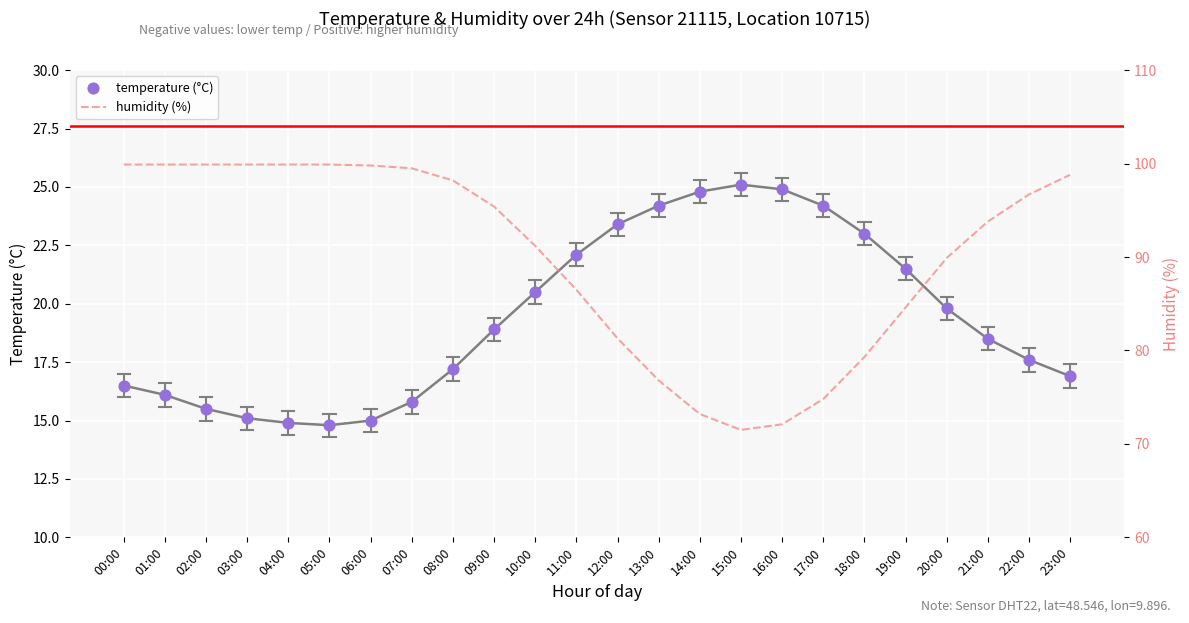

Which series reaches the minimum Y coordinate?

temperature (°C)